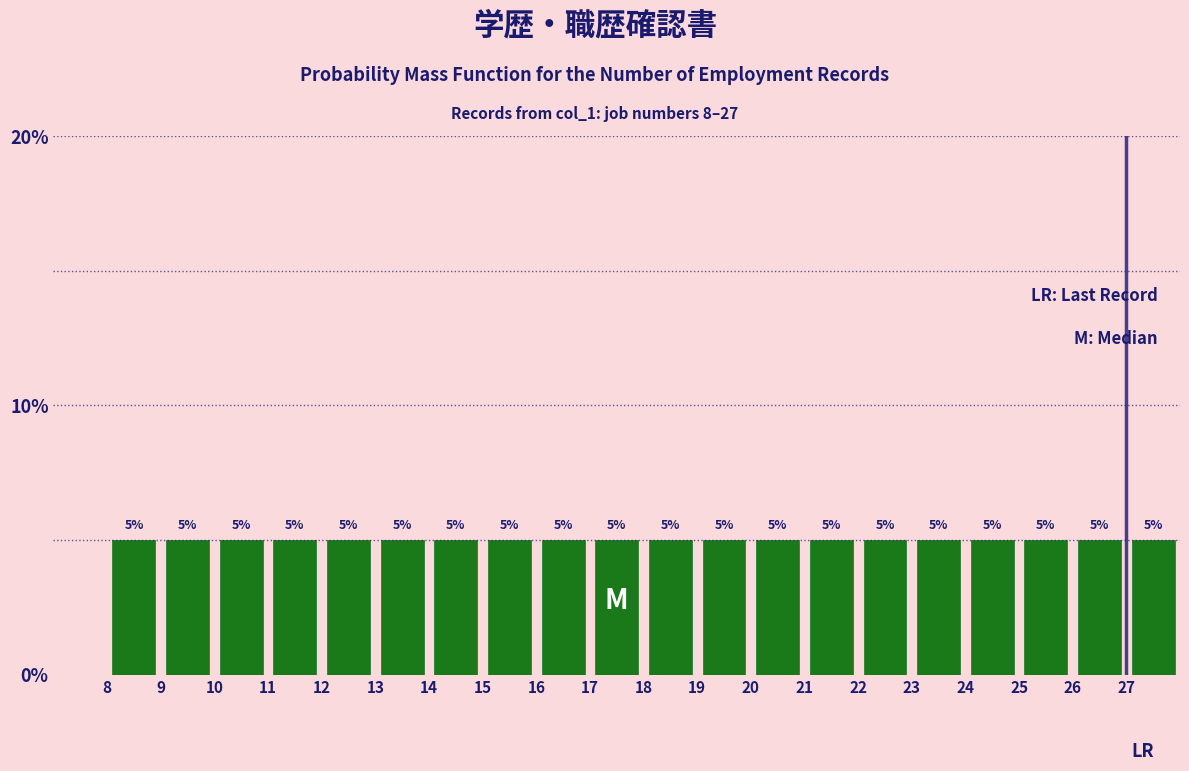

How tall is the bar that spans 22 to 23 on the x-axis?

5